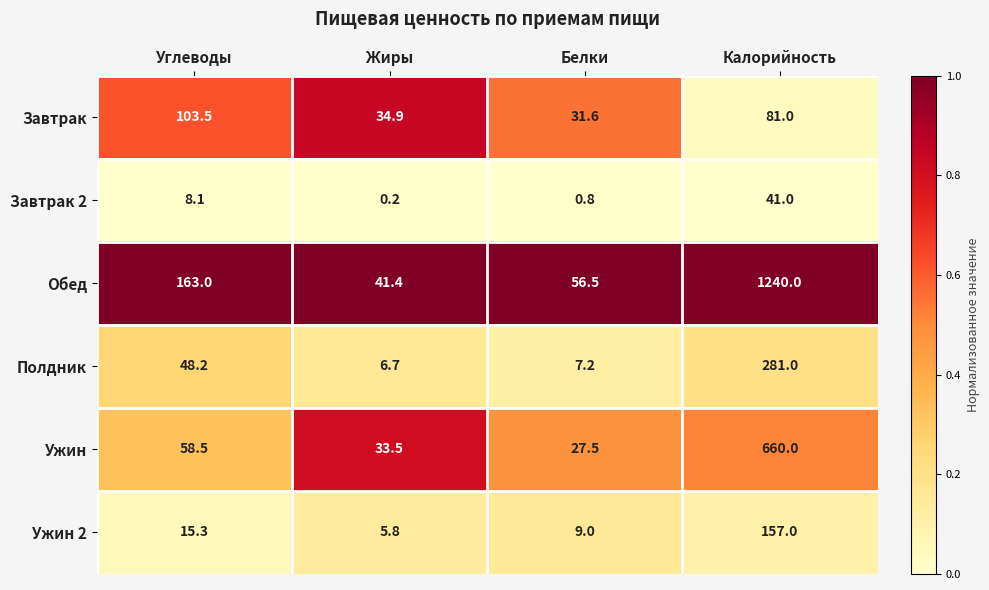

What is the total value across all series at Белки?

132.6